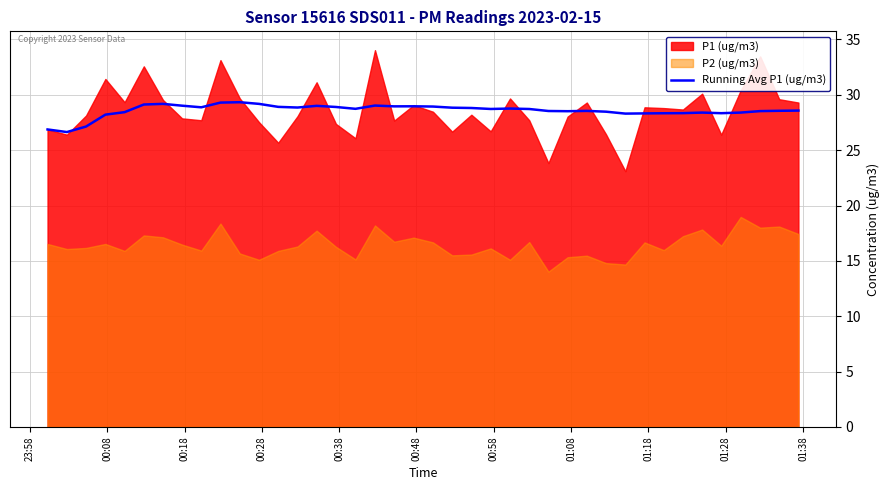

How many lines are shown in the chart?

1